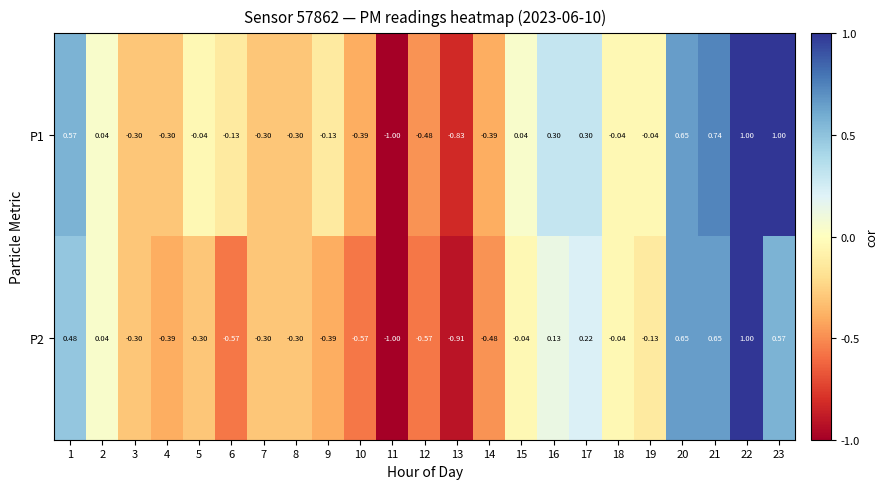

Is the value of P1 at 6 greater than the value of P2 at 4?

Yes